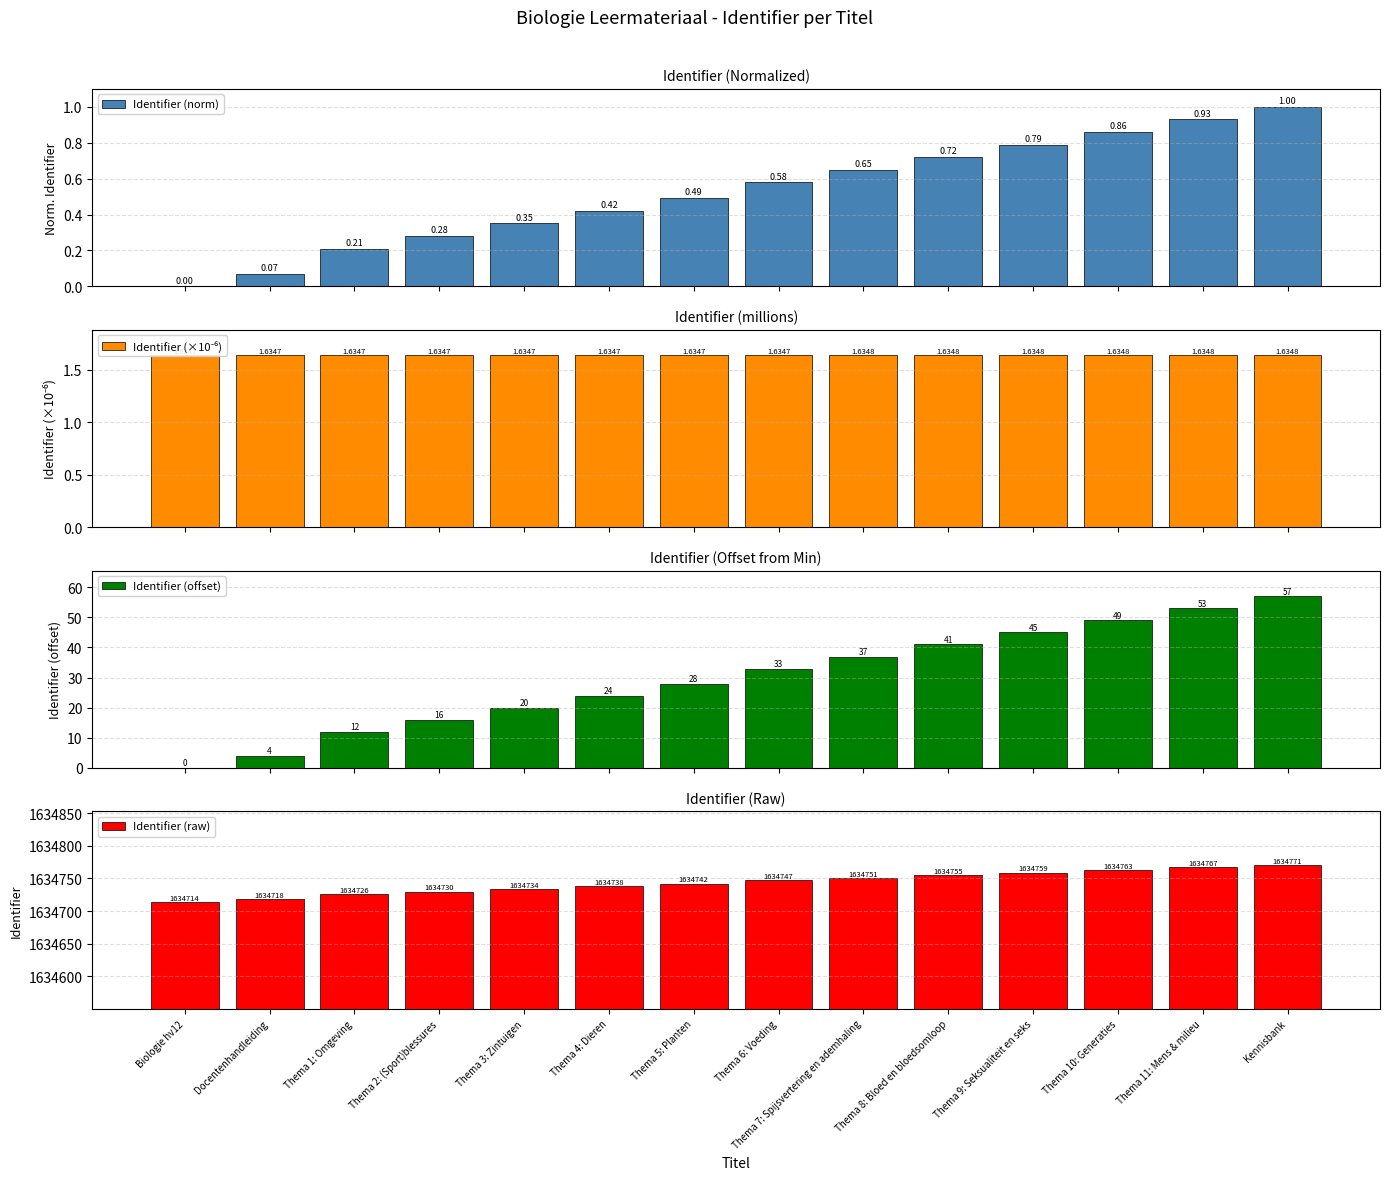

Is it true that Identifier (×10⁻⁶) equals 1.6 at Thema 2: (Sport)blessures?

True